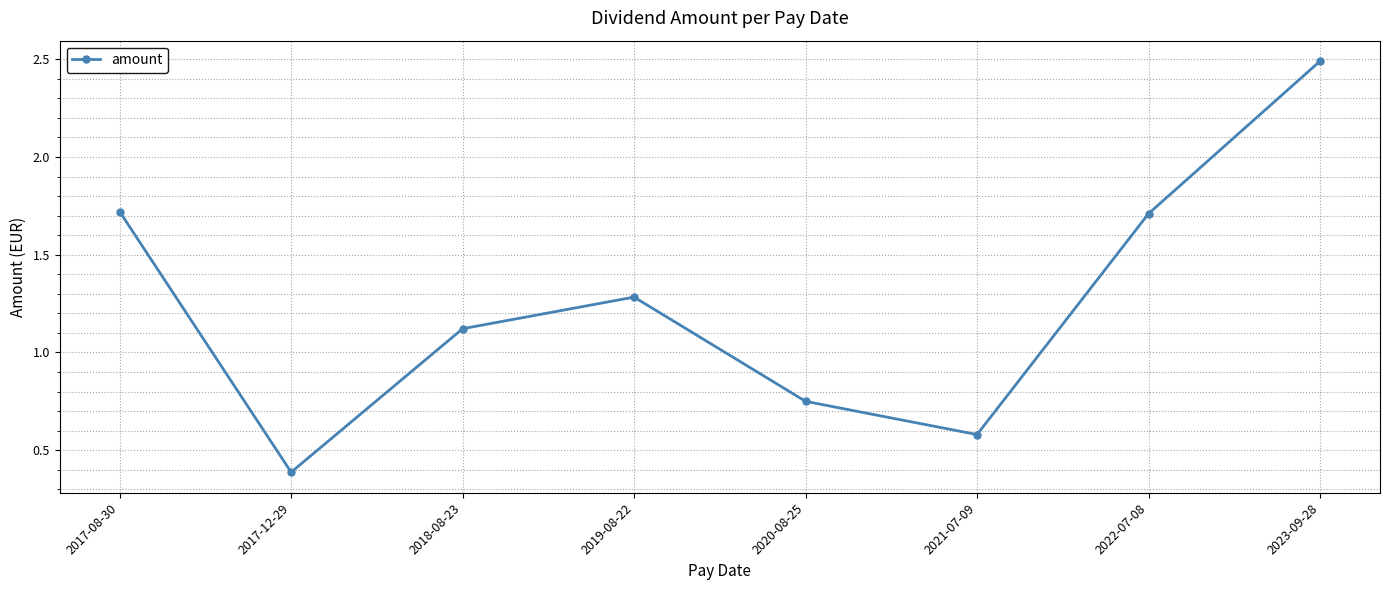

What is the maximum value shown in the chart?

2.5